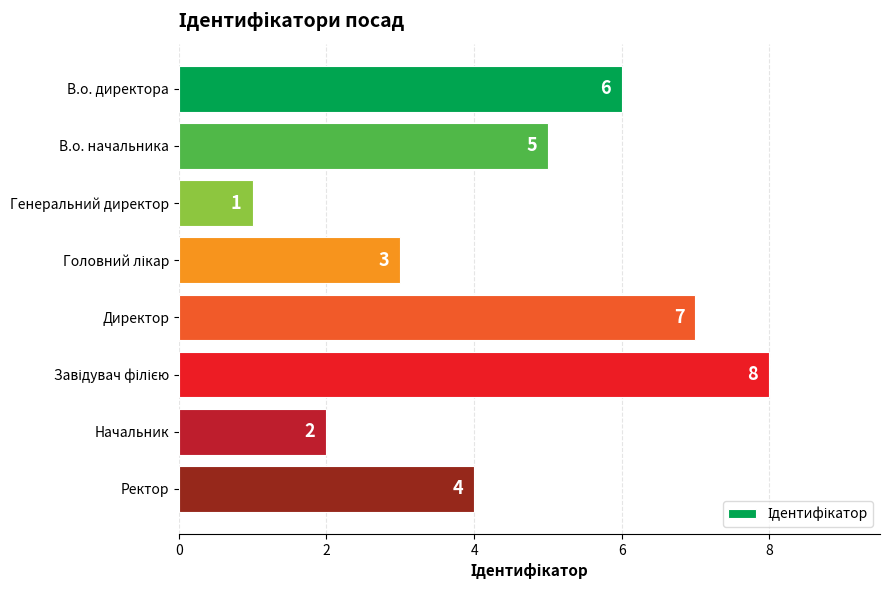

What is the change in value from В.о. начальника to Директор?

+2